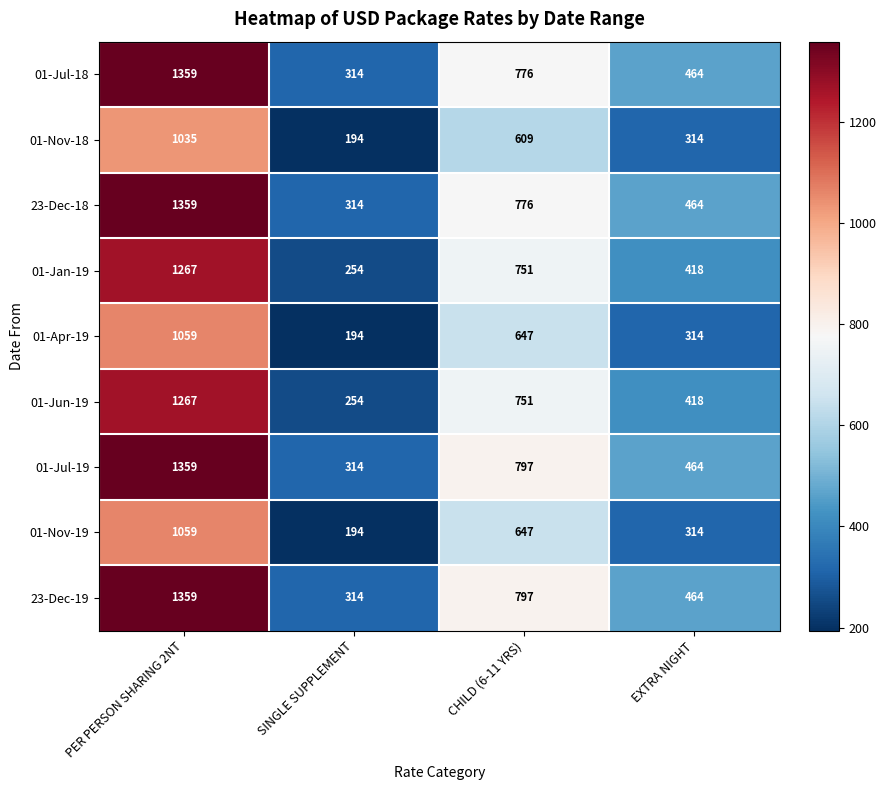

Is the value of 01-Nov-18 at SINGLE SUPPLEMENT greater than the value of 01-Nov-19 at CHILD (6-11 YRS)?

No